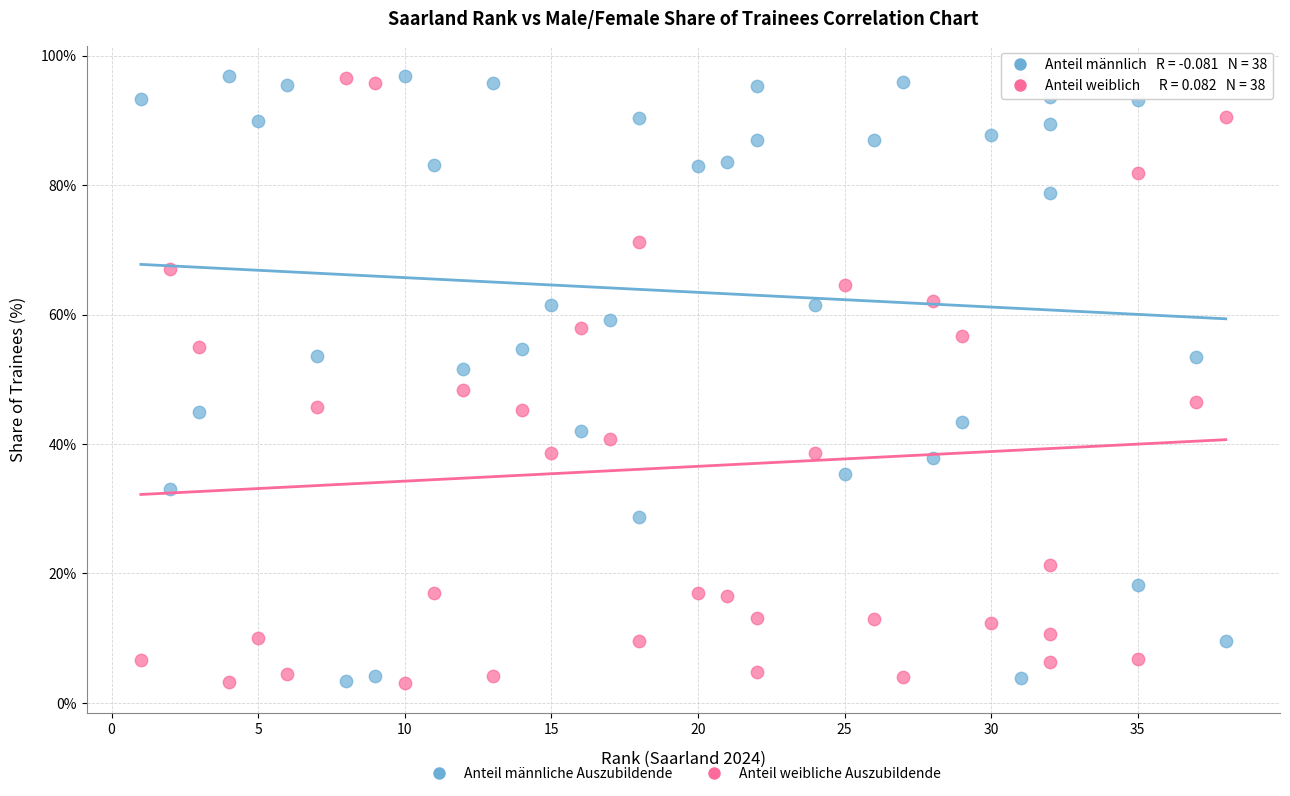

What are all the series names shown in the legend?

Anteil männliche Auszubildende, Anteil weibliche Auszubildende